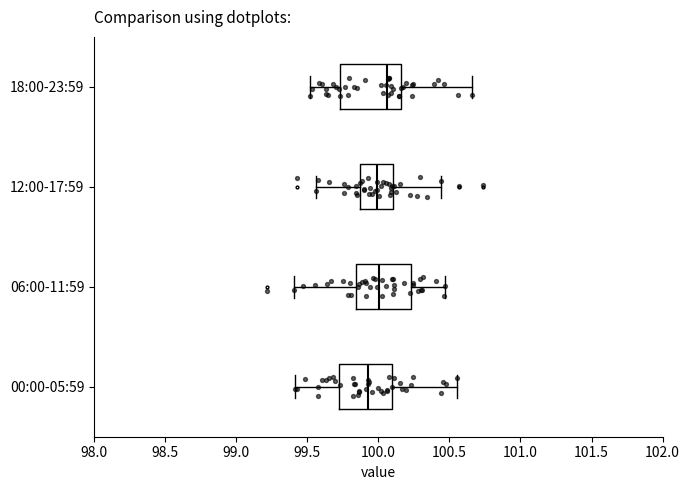

Which box has the furthest to the right median line?

18:00-23:59